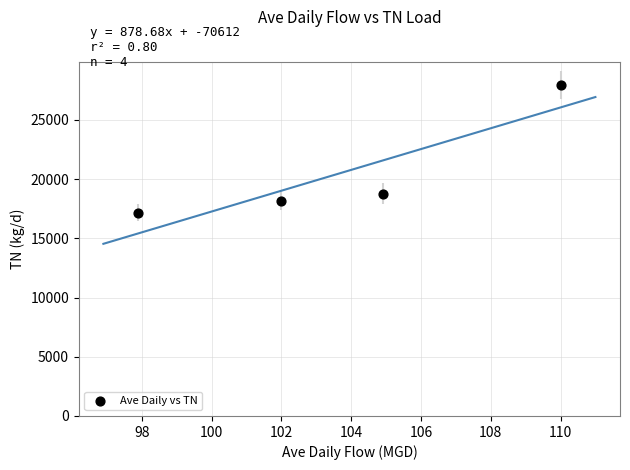

What Y value in the scatter plot is closest to 22559?

18751.5